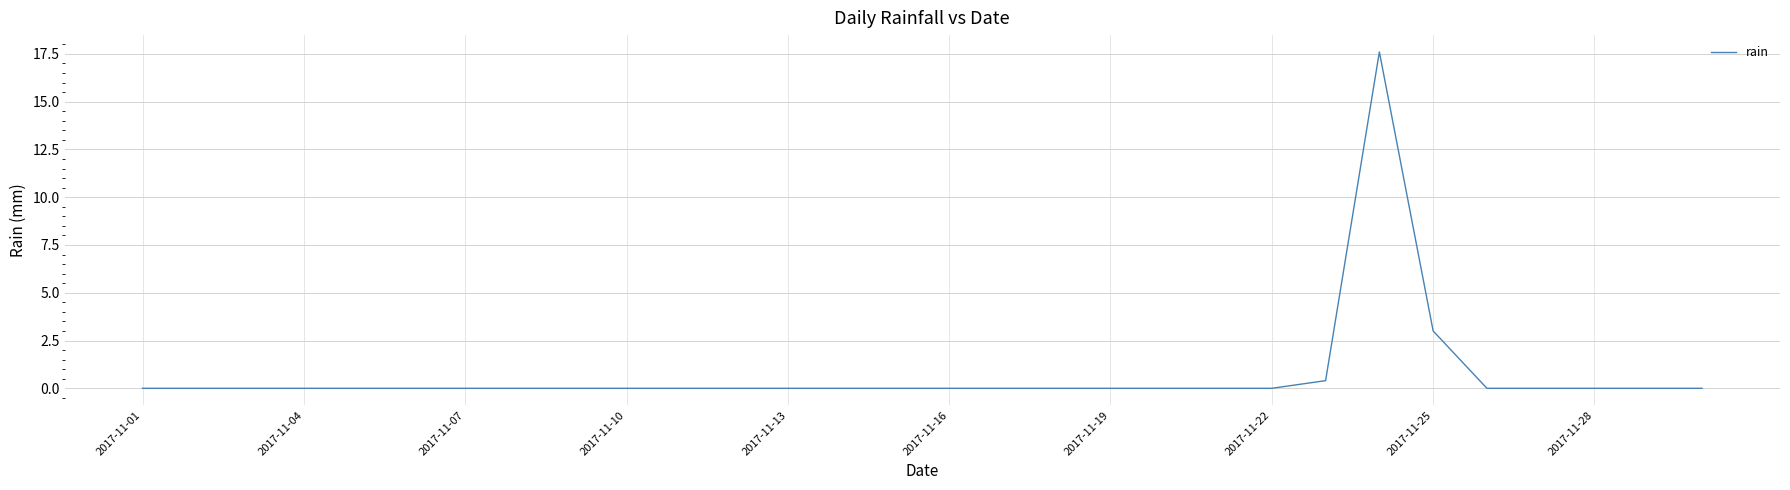

What is the greatest value displayed?

17.6